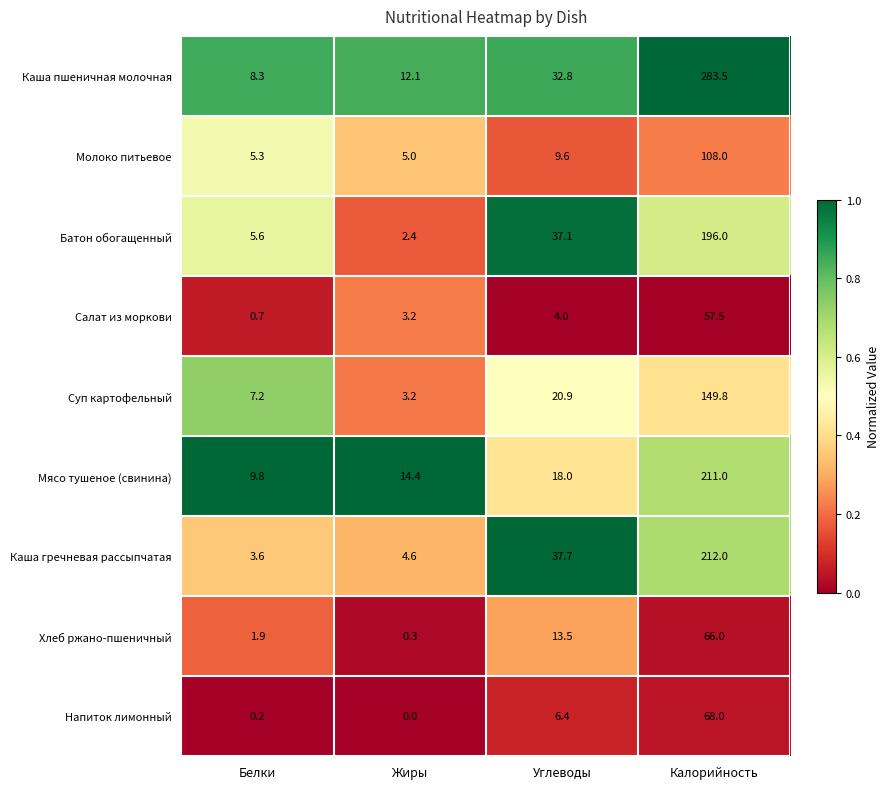

Rank the categories by Каша гречневая рассыпчатая value from highest to lowest.

Калорийность, Углеводы, Жиры, Белки